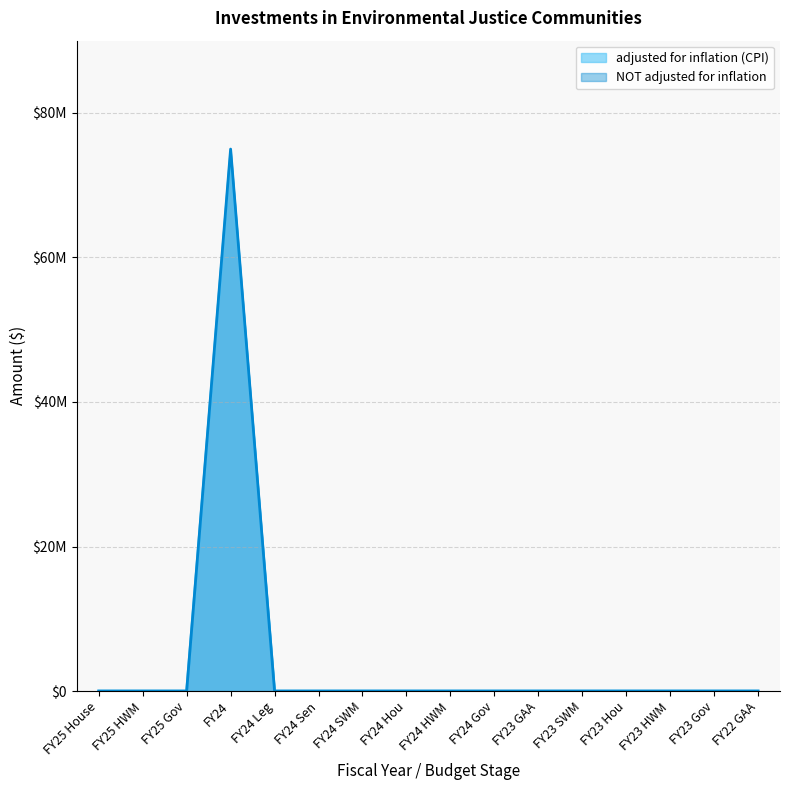

Rank the series by their average value, from highest to lowest.

NOT adjusted for inflation, adjusted for inflation (CPI)